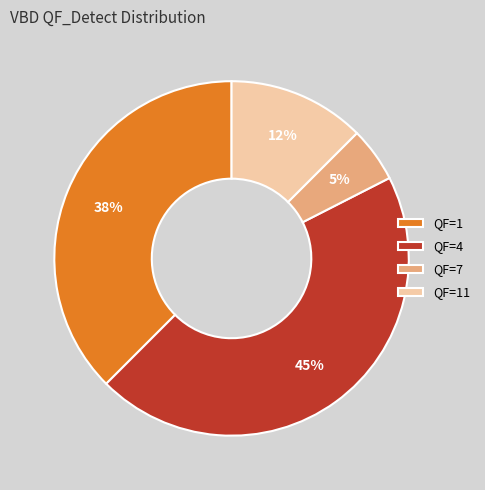

To the nearest percent, what is the average slice percentage?

25%